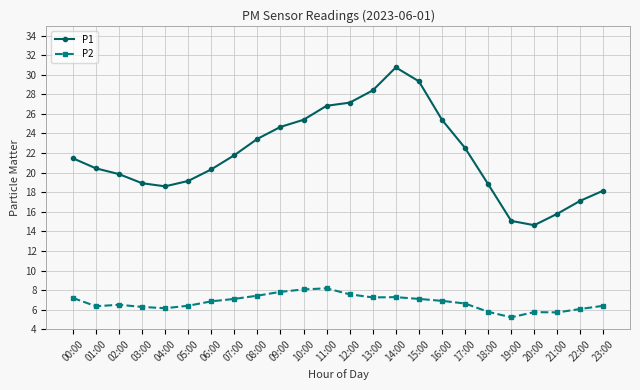

What is the maximum value shown in the chart?

30.8